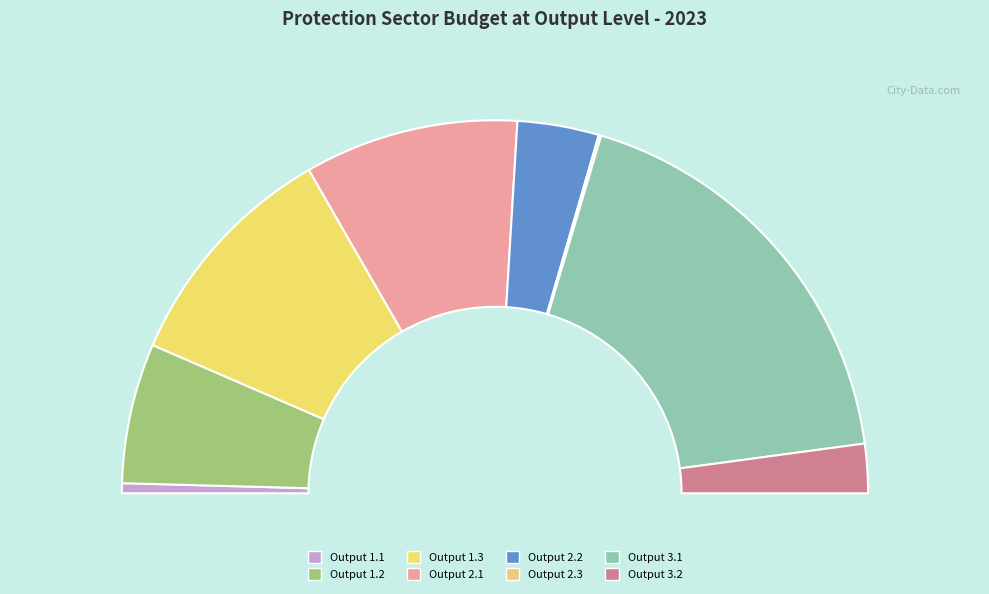

Which category has the biggest portion of the pie?

Output 3.1